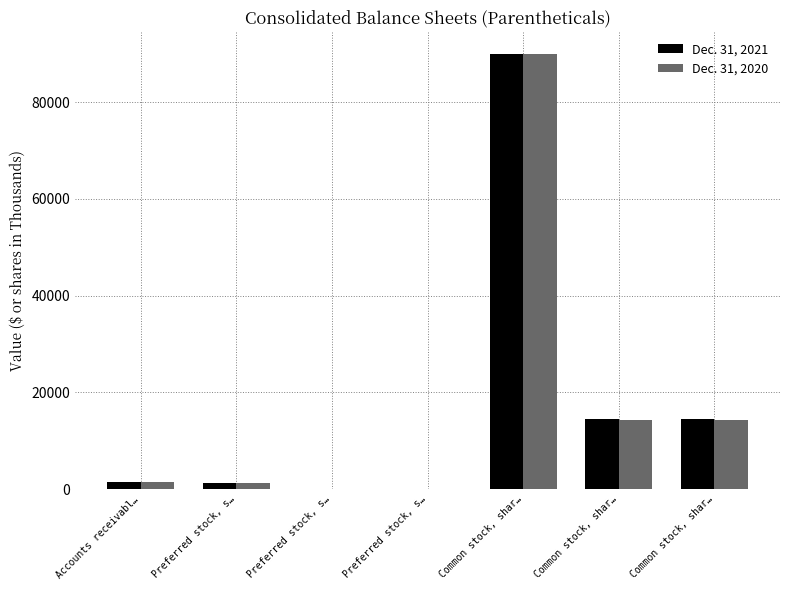

True or false: Dec. 31, 2021 has a value of 1442 at Accounts receivabl….

True